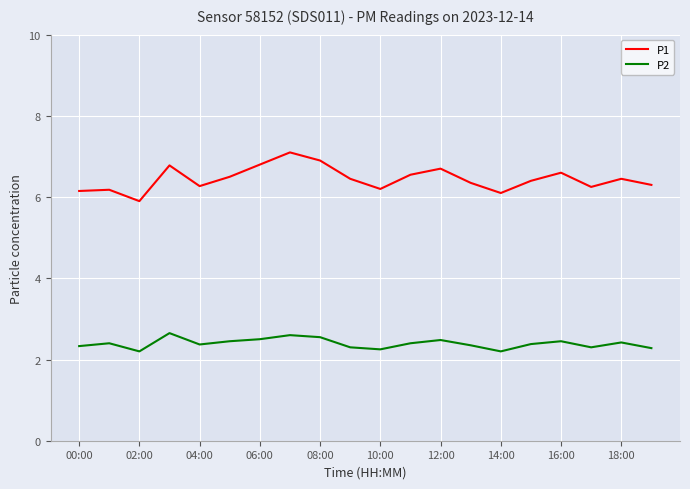

Which series has the widest spread of values?

P1